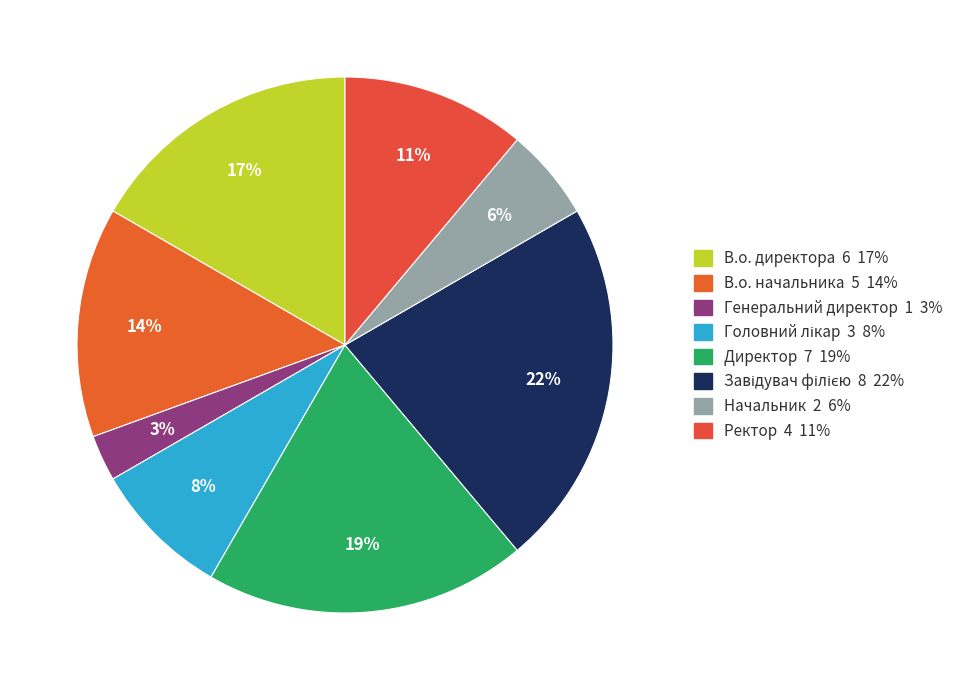

Count the number of slices in the pie.

8